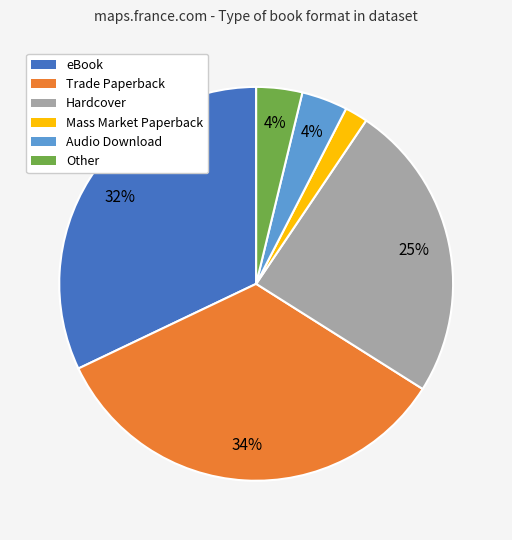

How many segments does this pie chart have?

6